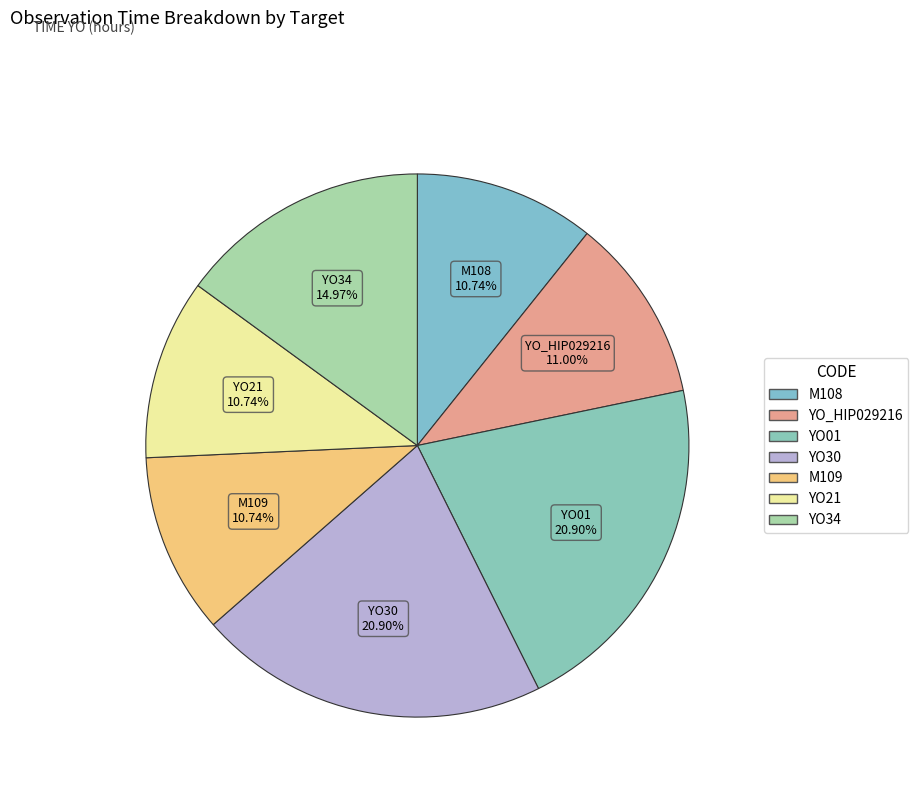

What percentage do YO21 and M108 together represent?

21.5%